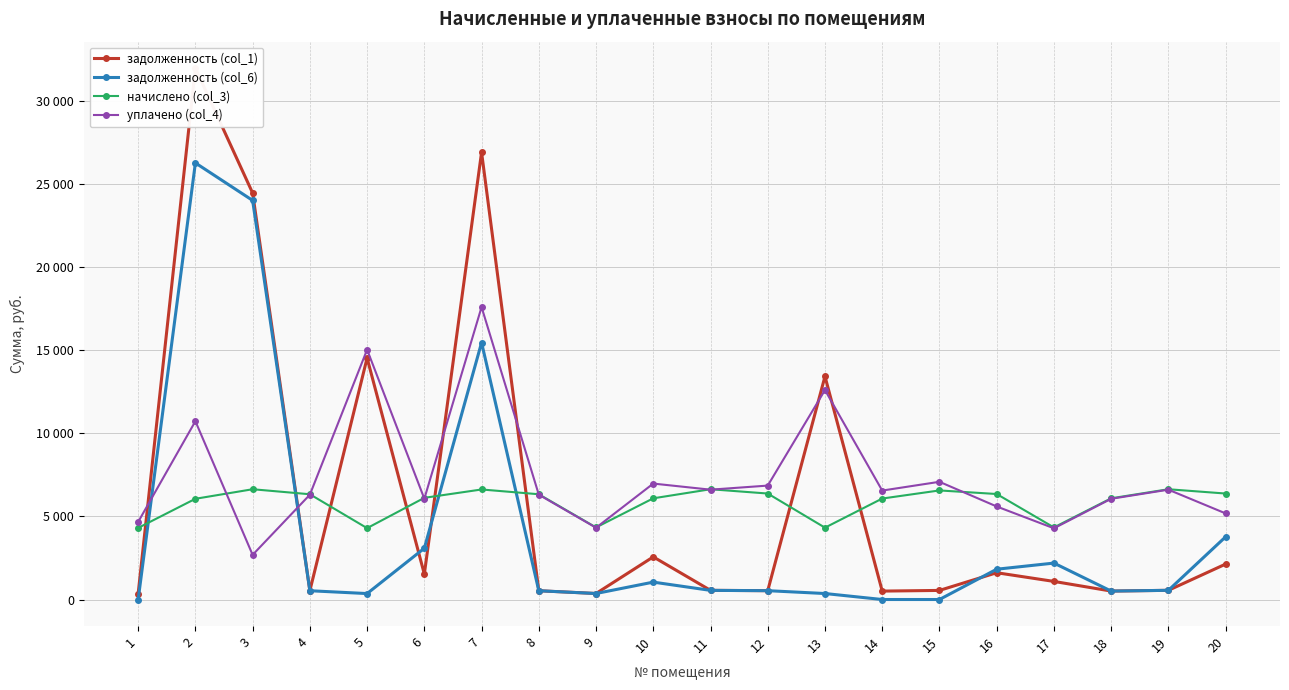

Where is задолженность (col_6) nearest to the value 13126?

7